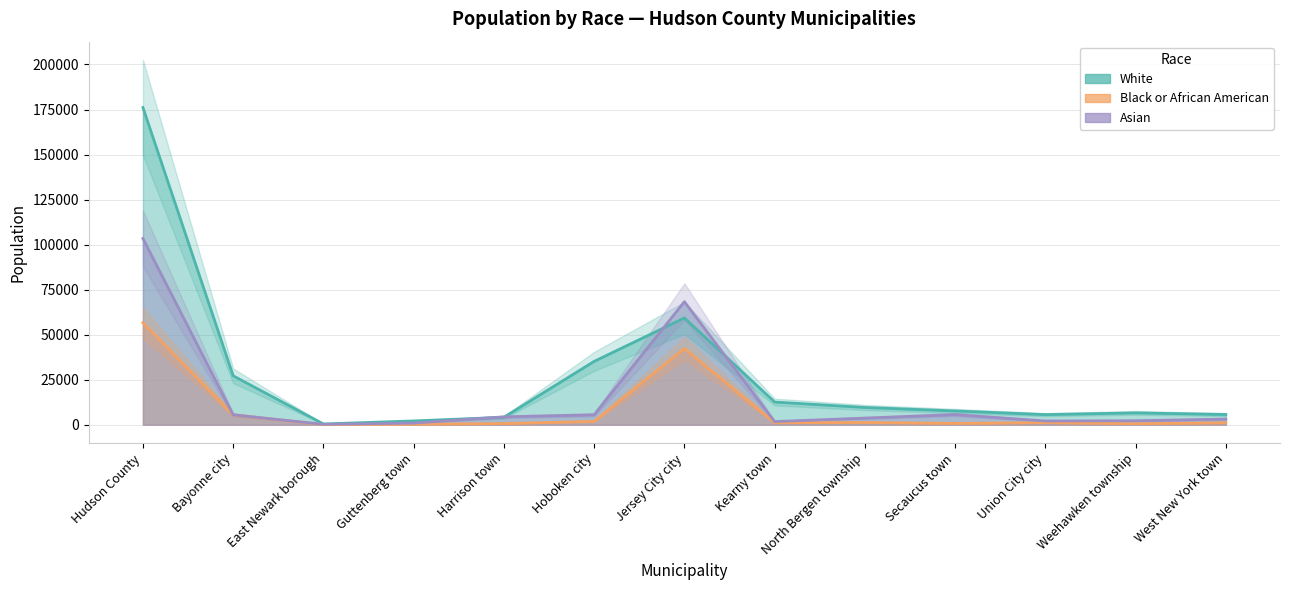

Is it true that White equals 27179 at Bayonne city?

True